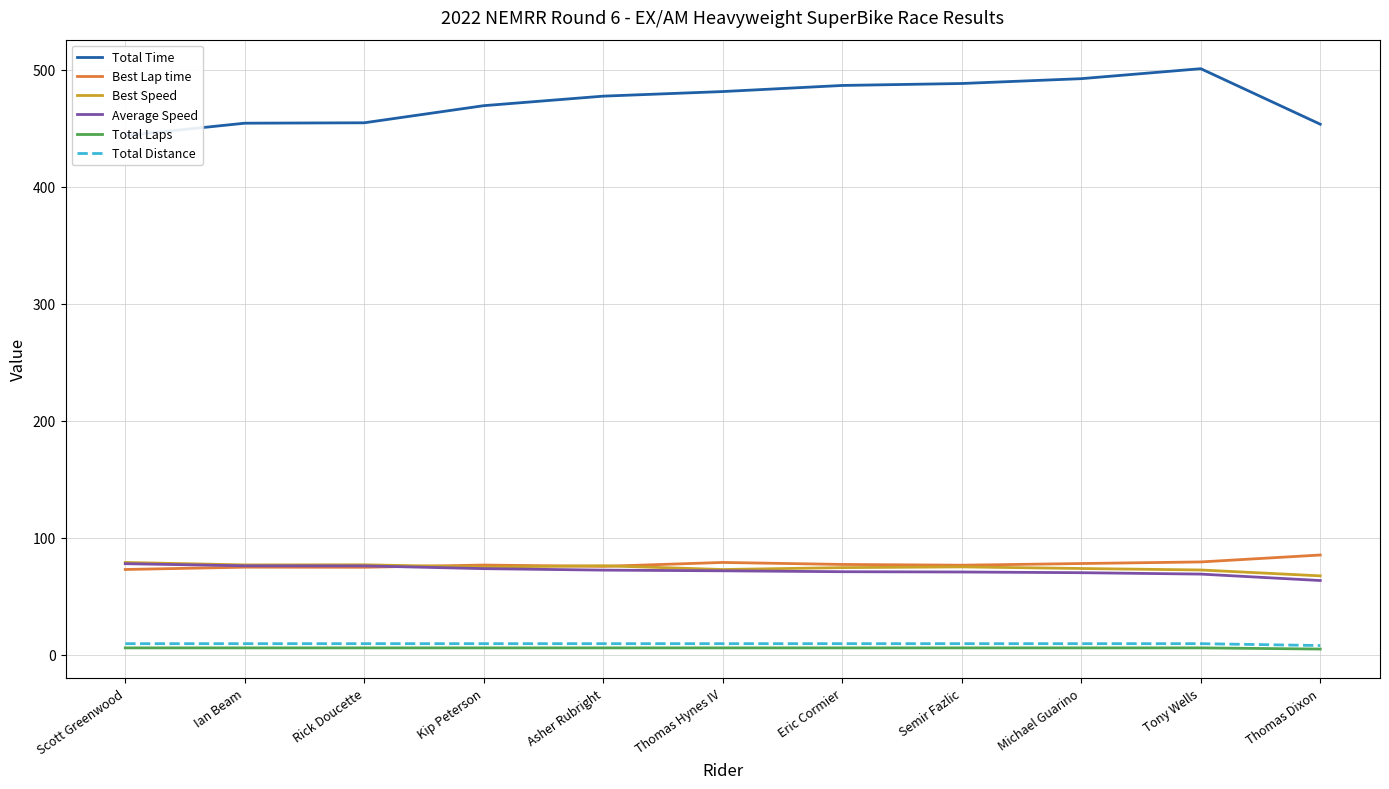

The value of Average Speed at Asher Rubright is 72.4. True or false?

True